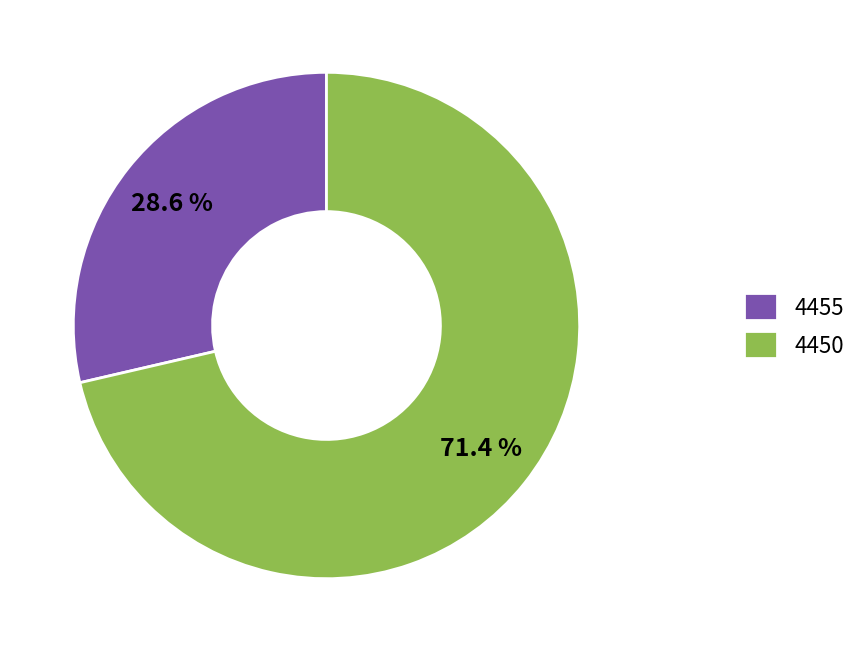

Does 4450 account for over 50% of the chart?

Yes